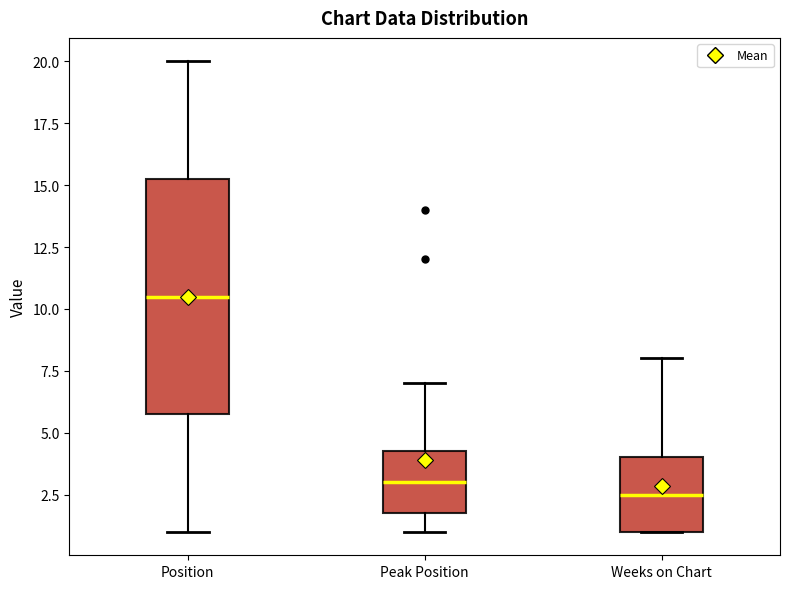

Comparing the boxes themselves (not the whiskers), which one is the tallest?

Position